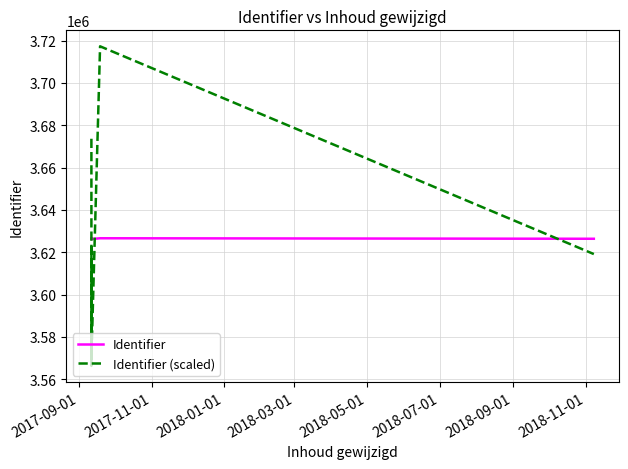

Reading left to right, extract all data points from this chart.

Identifier: 3626495.0	3626357.0	3626237.0	3626372.0	3626245.0	3626600.0	3626364.0
Identifier (scaled): 3673624.7	3616219.7	3566302.2	3622459.3	3569630.1	3717302.5	3619131.5